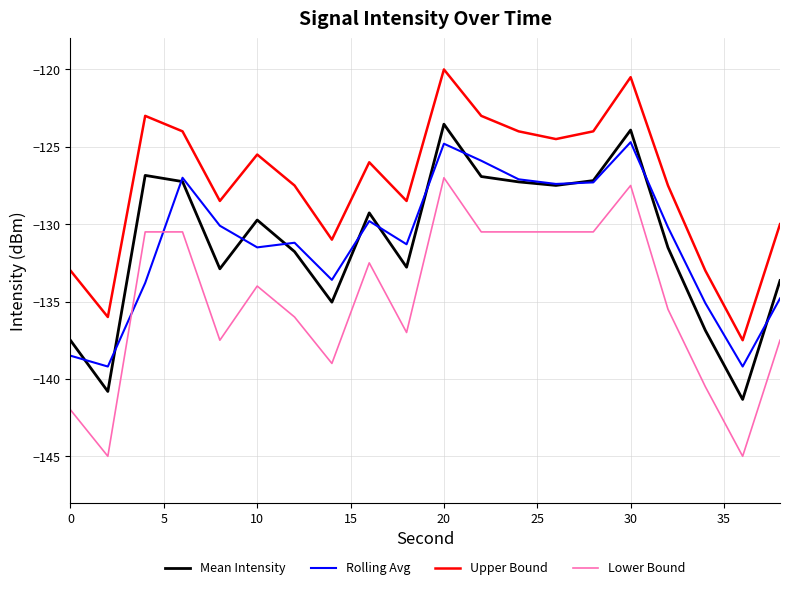

What is the maximum value shown in the chart?

-120.0